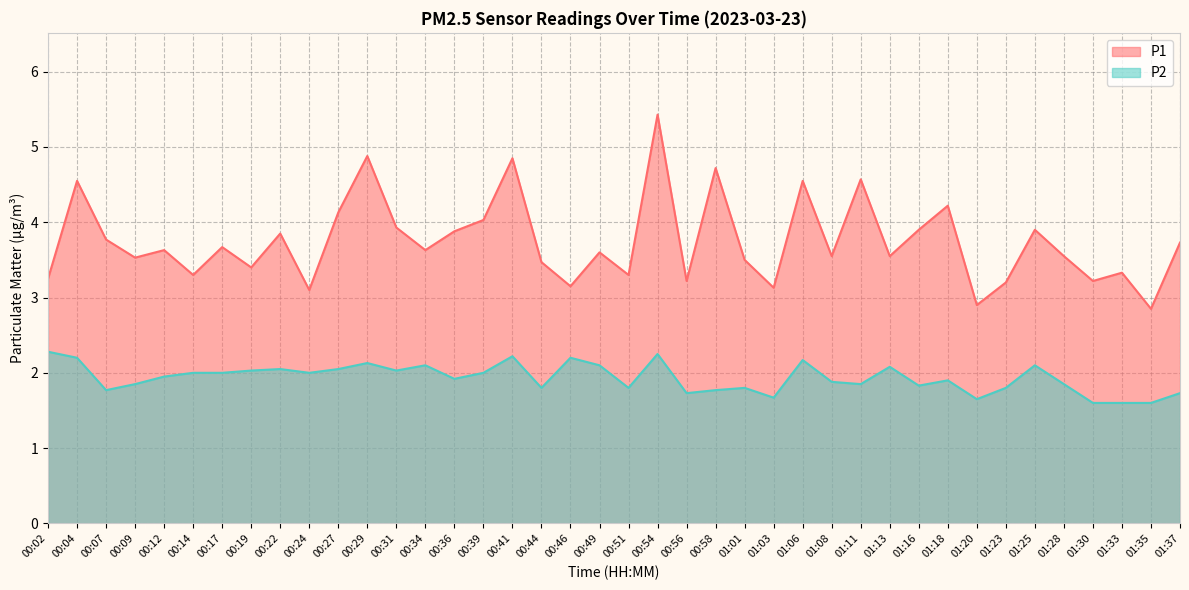

Is it true that P2 equals 1.1 at 01:35?

False